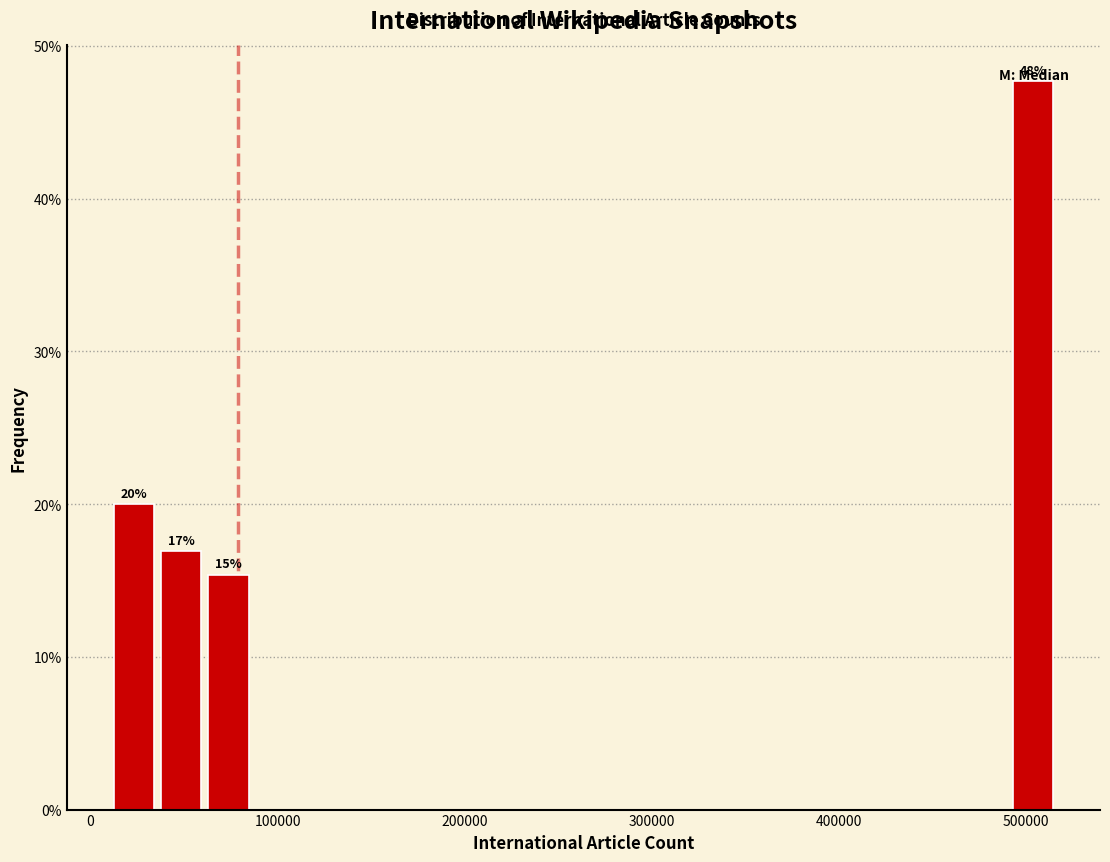

Read against the x-axis, roughly where is the centre of the tallest bar?

500000